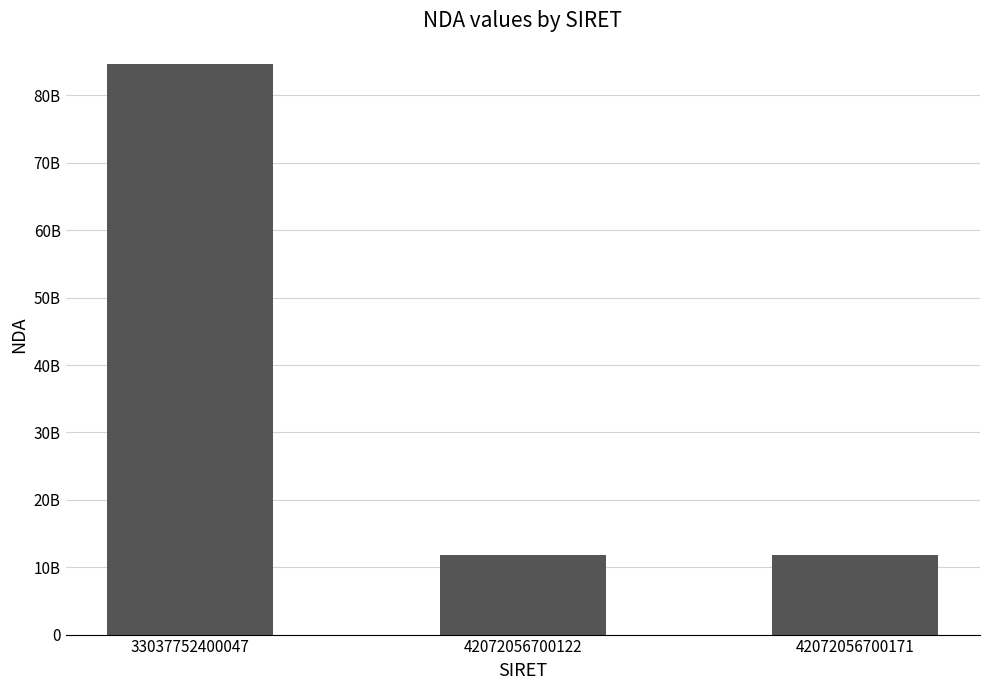

What is the ratio of the value at 42072056700122 to the value at 33037752400047?

0.1